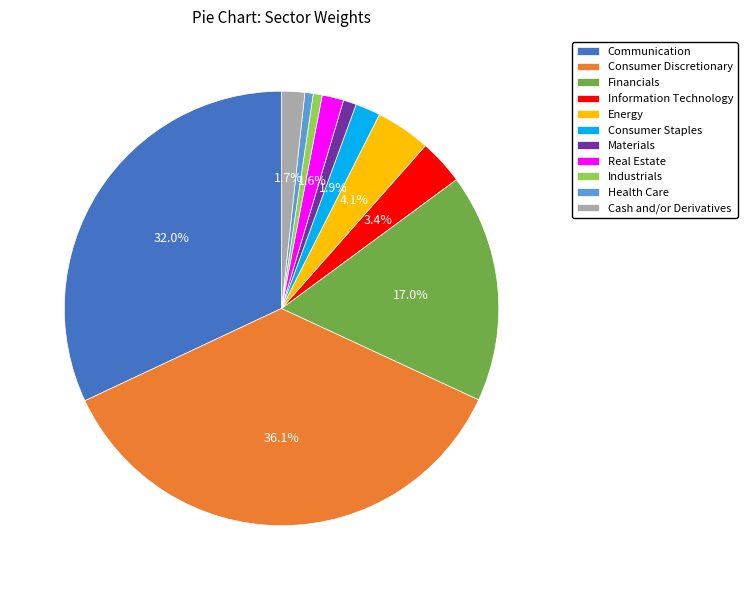

Combined, what portion of the pie is Cash and/or Derivatives and Financials?

18.7%